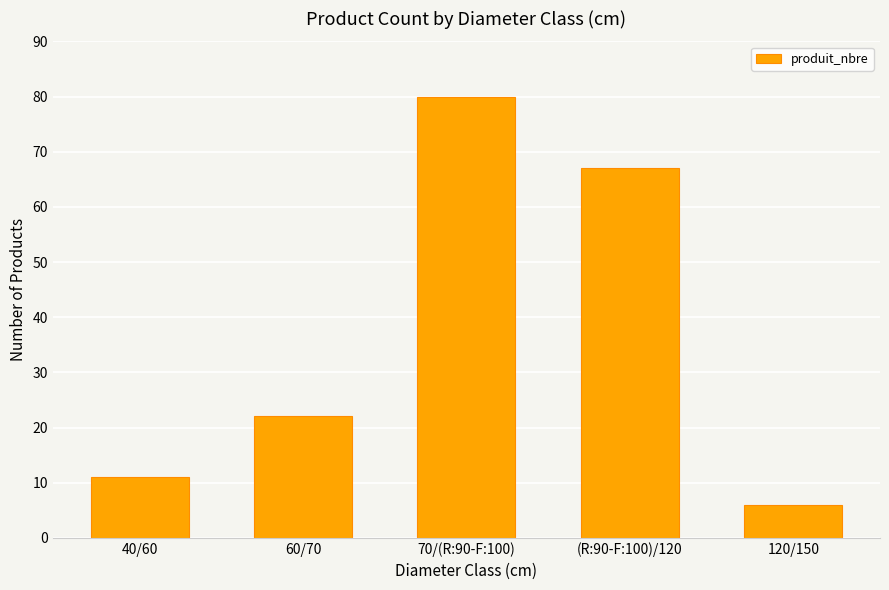

Approximately how many times larger is the value at (R:90-F:100)/120 compared to 120/150?

11.2